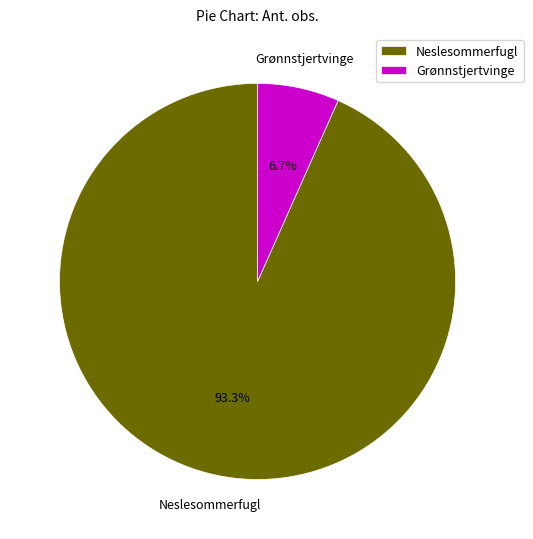

The Neslesommerfugl slice represents 86% of the pie. True or false?

False